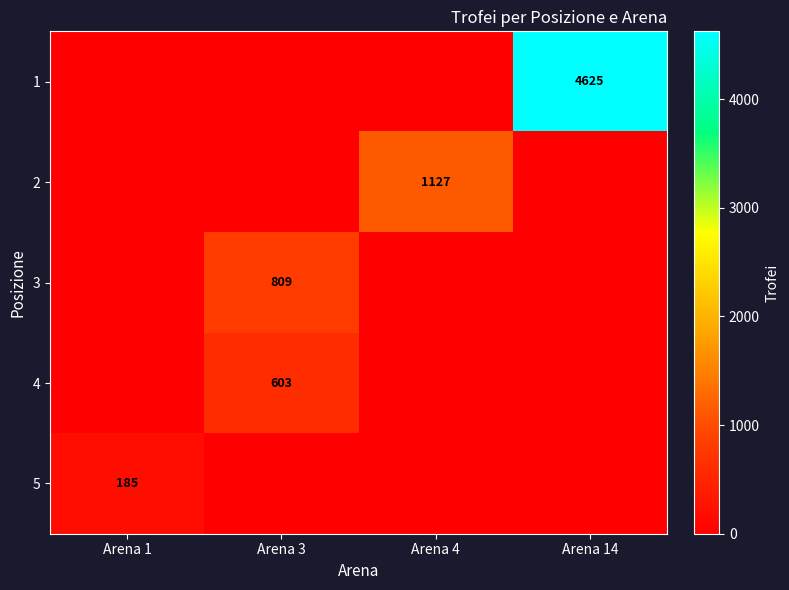

At how many categories does at least one series exceed 4072?

1